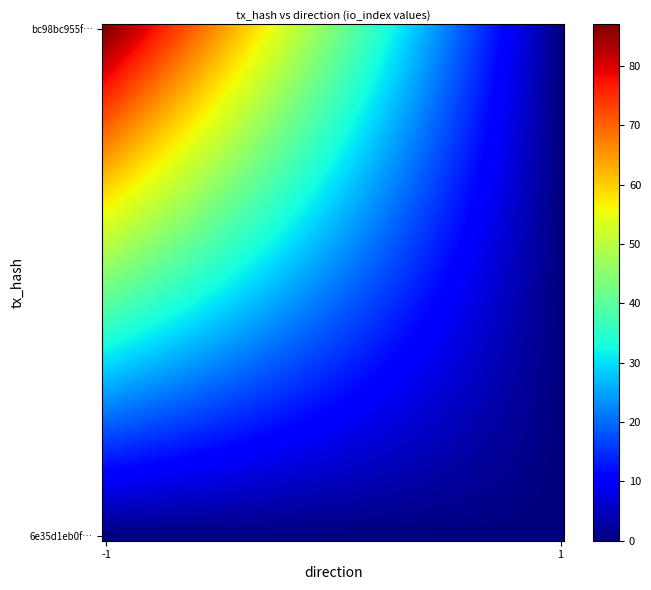

Reading left to right, list all the values displayed in this chart.

bc98bc955ffd0894f5800f8aed21ed41dec366b: direction=-1.0	io_index=87.0	value=8.8	valid_mainchain=1.0
6e35d1eb0f39b08b442312d66a8334302ab8e1c: direction=1.0	io_index=0.0	value=8.8	valid_mainchain=1.0